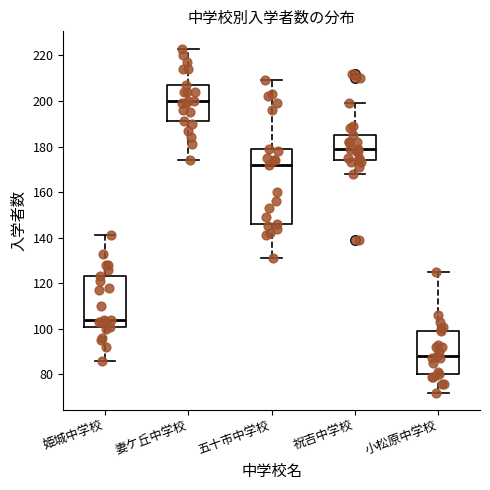

Reading left to right, transcribe this box plot: for each box, give where its median line is, the range the box spans, and where its two whiskers end, as read against the y-axis. The values are not printed on the chart, so give them approximately, as read against the axis.

姫城中学校: median 104, box 102 to 124, whiskers 86 to 142
妻ケ丘中学校: median 200, box 192 to 208, whiskers 174 to 224
五十市中学校: median 172, box 146 to 180, whiskers 132 to 210
祝吉中学校: median 180, box 174 to 186, whiskers 168 to 200
小松原中学校: median 88, box 80 to 100, whiskers 72 to 126